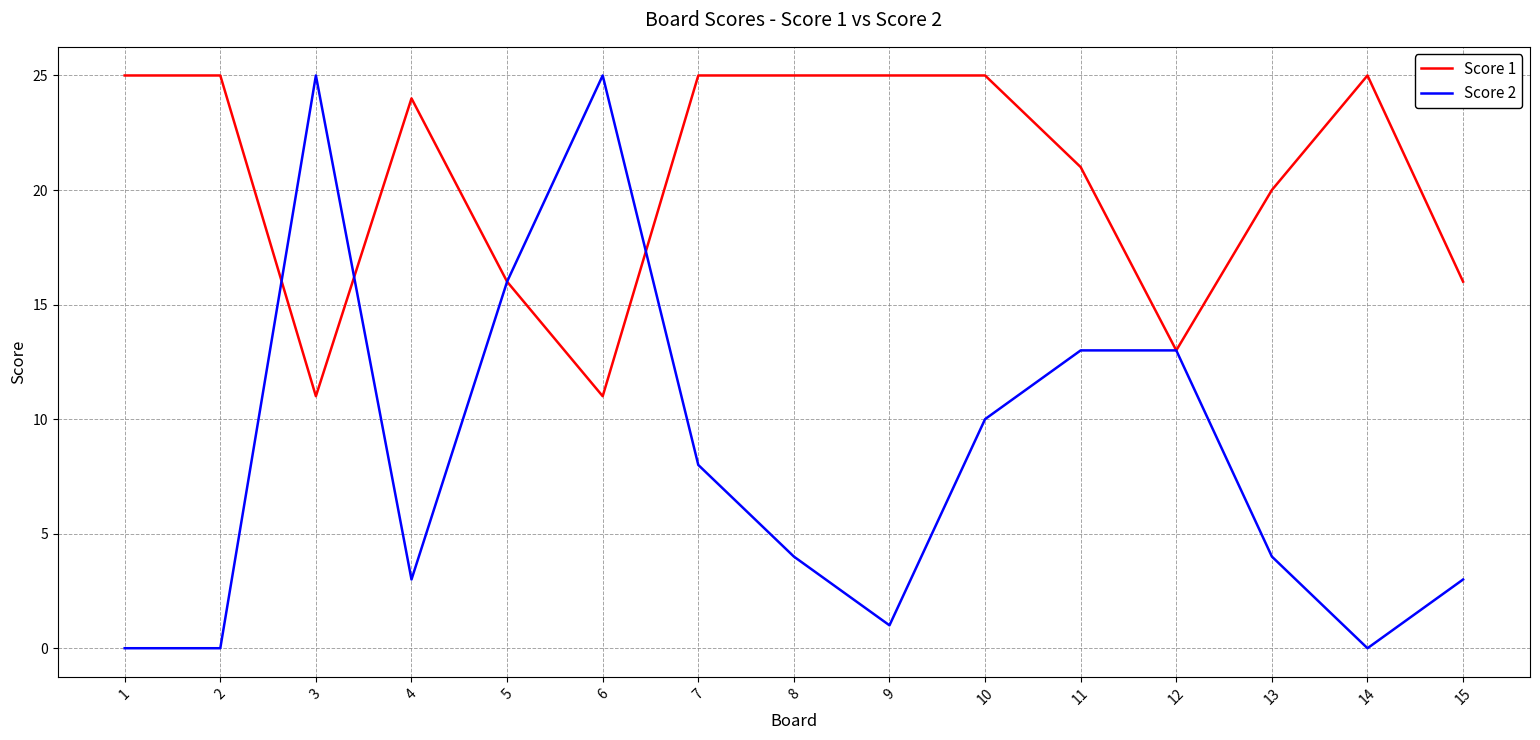

Which series has the largest total across all categories?

Score 1